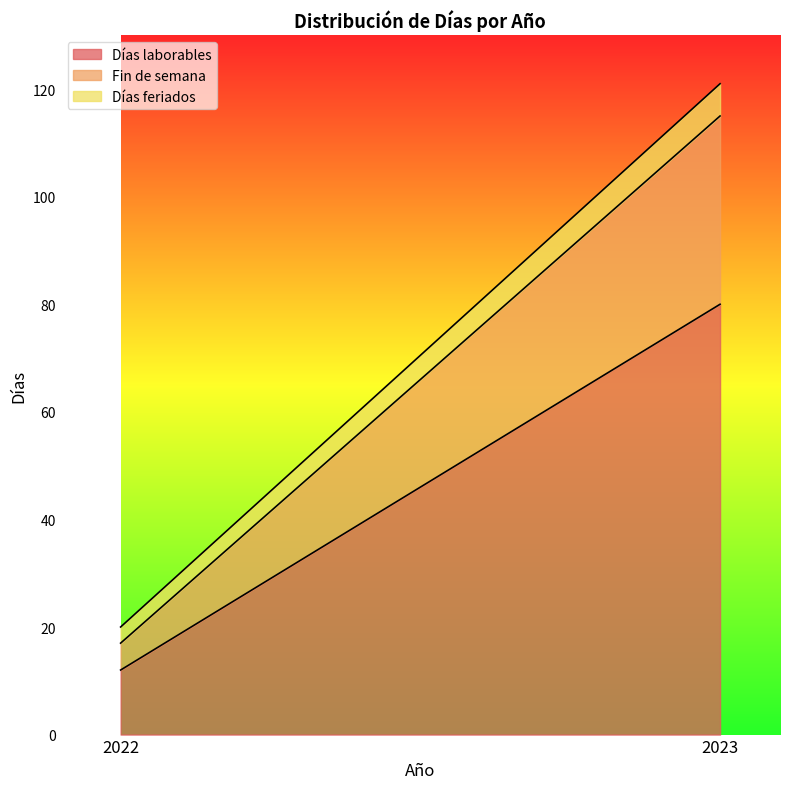

Where is Días laborables nearest to the value 46?

2022